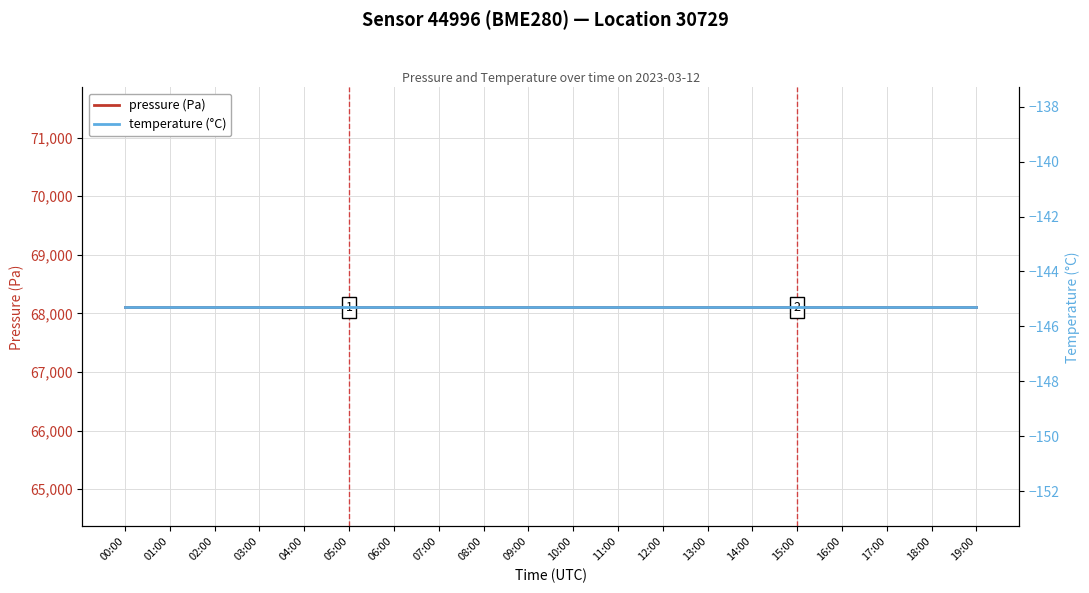

Reading left to right, list all the values displayed in this chart.

pressure (Pa): 68111.8	68111.8	68111.8	68111.8	68111.8	68111.8	68111.8	68111.8	68111.8	68111.8	68111.8	68111.8	68111.8	68111.8	68111.8	68111.8	68111.8	68111.8	68111.8	68111.8
temperature (°C): -145.3	-145.3	-145.3	-145.3	-145.3	-145.3	-145.3	-145.3	-145.3	-145.3	-145.3	-145.3	-145.3	-145.3	-145.3	-145.3	-145.3	-145.3	-145.3	-145.3